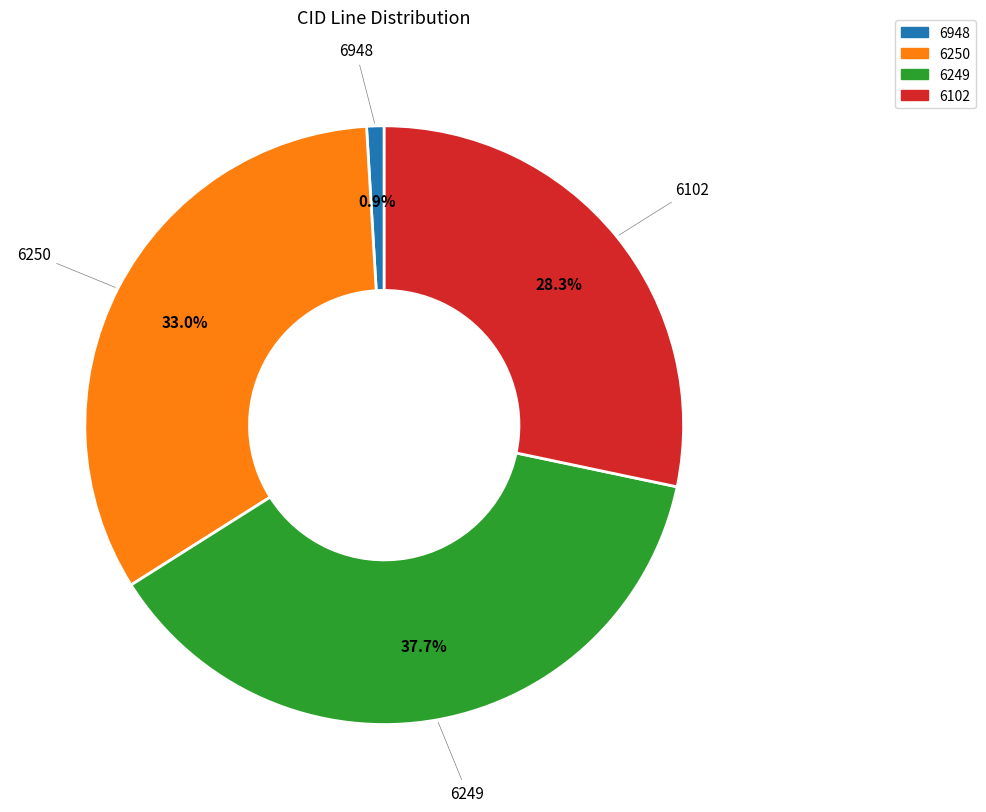

Rank the categories by value from highest to lowest.

6249, 6250, 6102, 6948